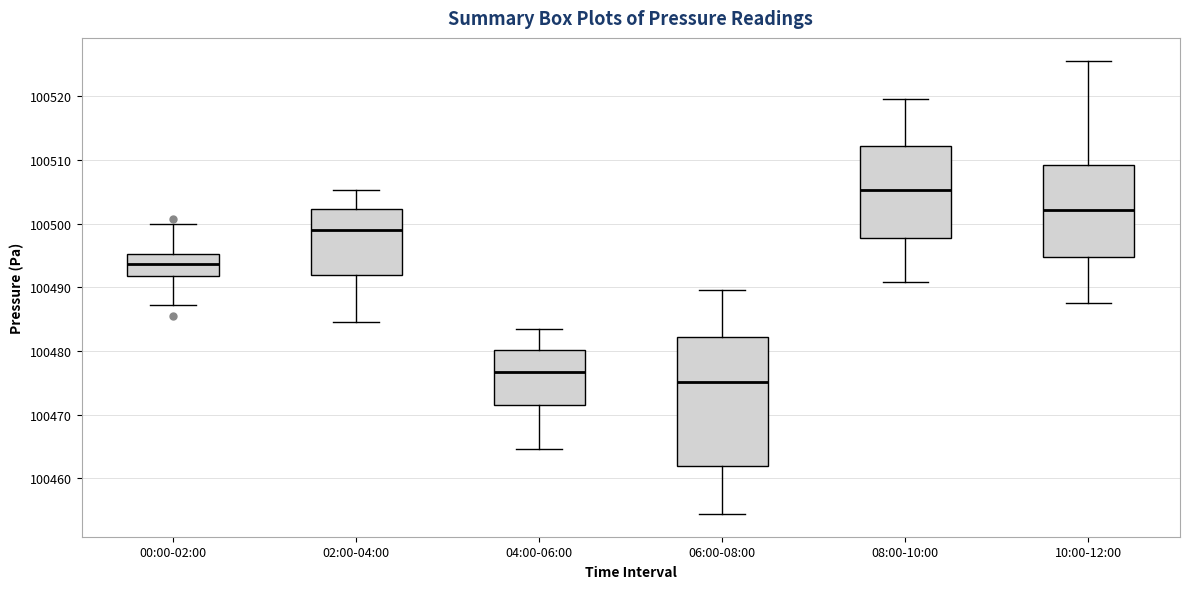

Reading left to right, read every box against the y-axis: the position of its median line, the range the box covers, and the ends of its whiskers. The values are not printed on the chart, so give them approximately, as read against the axis.

00:00-02:00: median 100494, box 100492 to 100495, whiskers 100487 to 100500
02:00-04:00: median 100499, box 100492 to 100502, whiskers 100485 to 100505
04:00-06:00: median 100477, box 100472 to 100480, whiskers 100465 to 100483
06:00-08:00: median 100475, box 100462 to 100482, whiskers 100454 to 100490
08:00-10:00: median 100505, box 100498 to 100512, whiskers 100491 to 100520
10:00-12:00: median 100502, box 100495 to 100509, whiskers 100488 to 100526